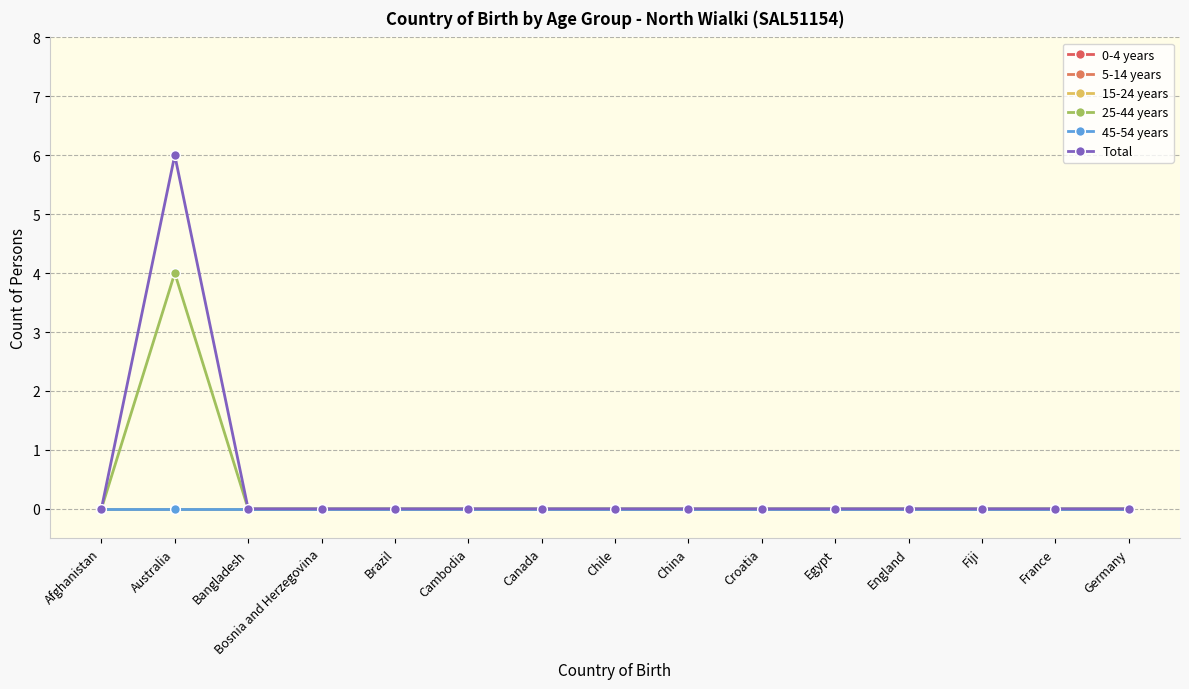

Which series has the largest total across all categories?

Total